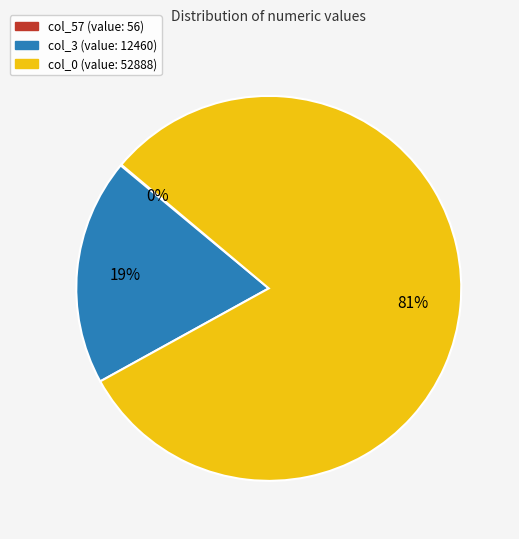

Is the sum of col_0 and col_3 greater than half?

Yes